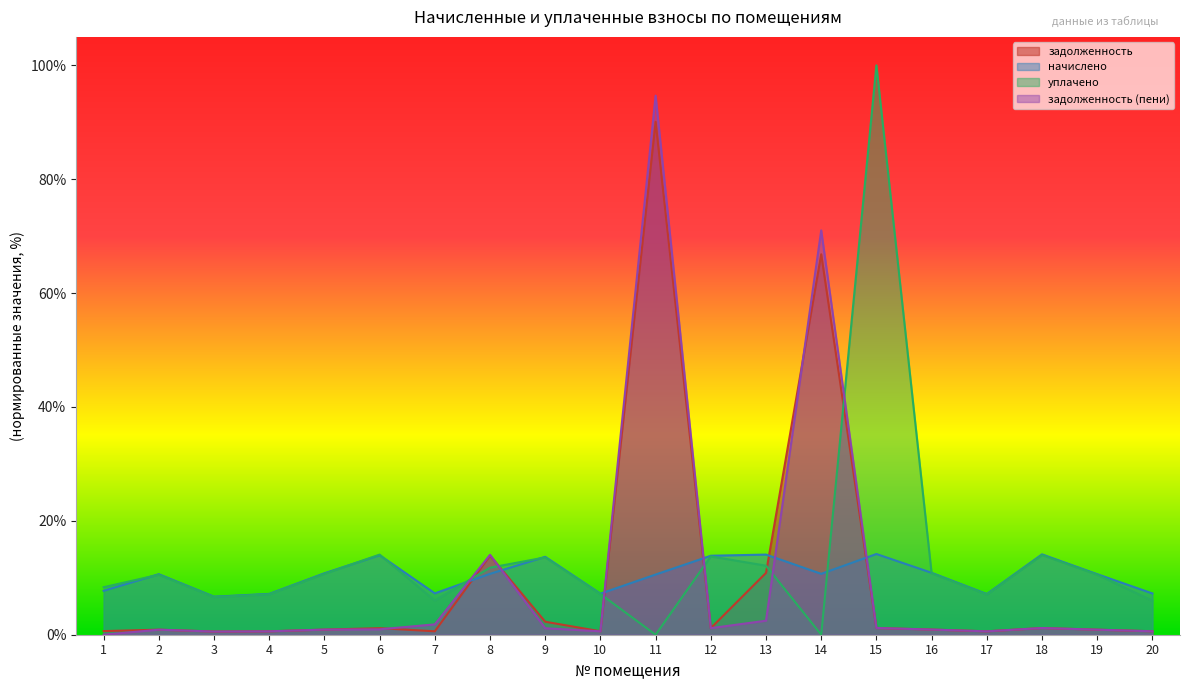

At 18, list the series in order from largest to smallest.

начислено, уплачено, задолженность, задолженность (пени)